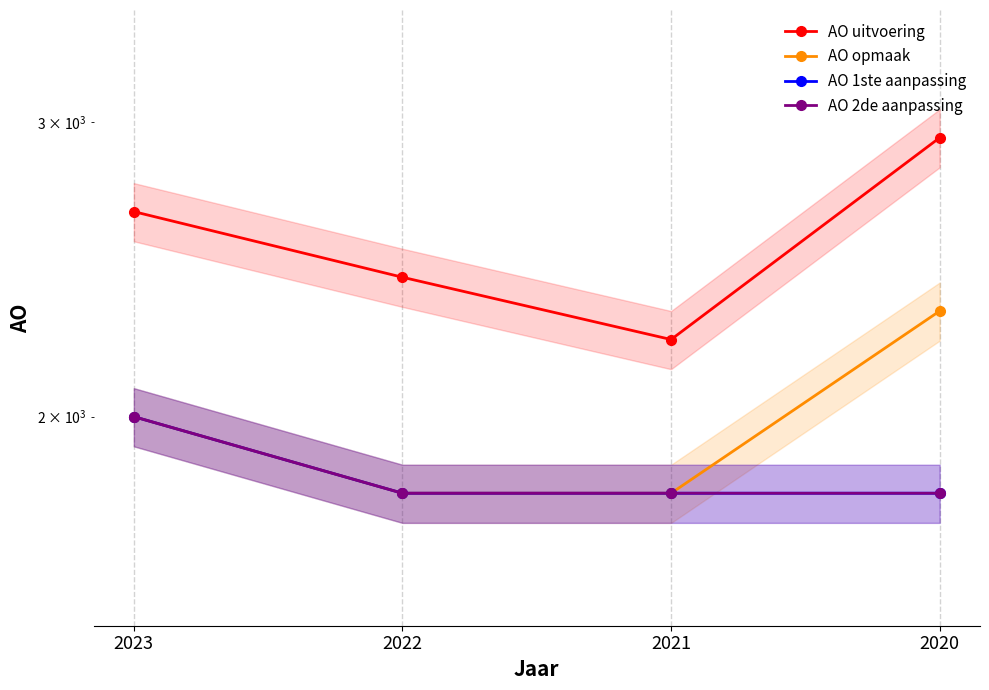

What is the spread (max minus min) of values at 2021?

424